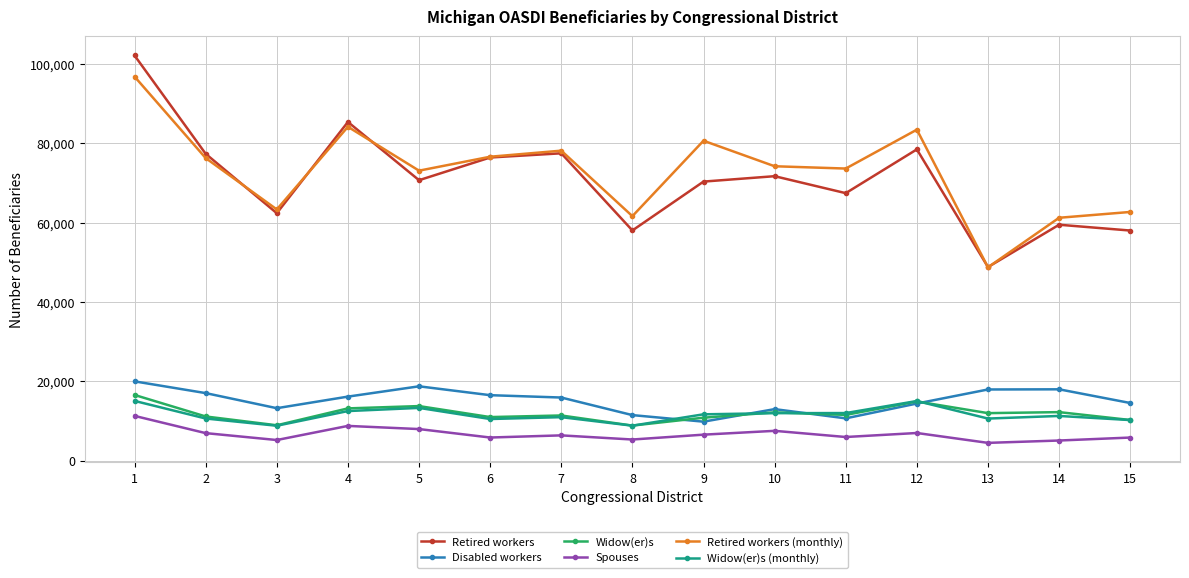

What is the smallest value displayed?

4495